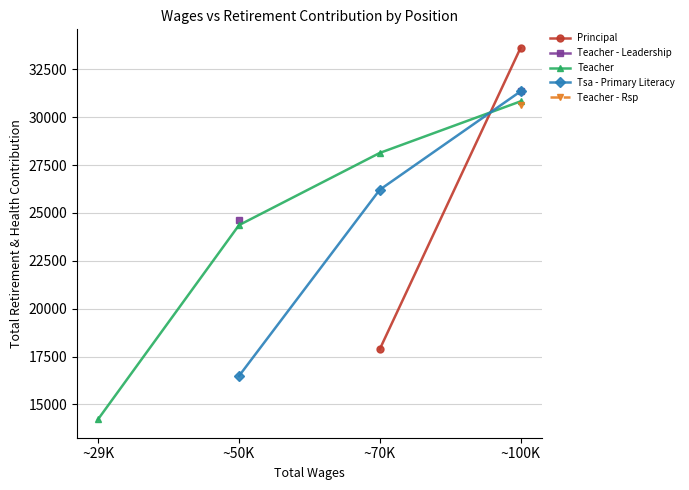

How many Tsa - Primary Literacy values are between 16484 and 31351?

3